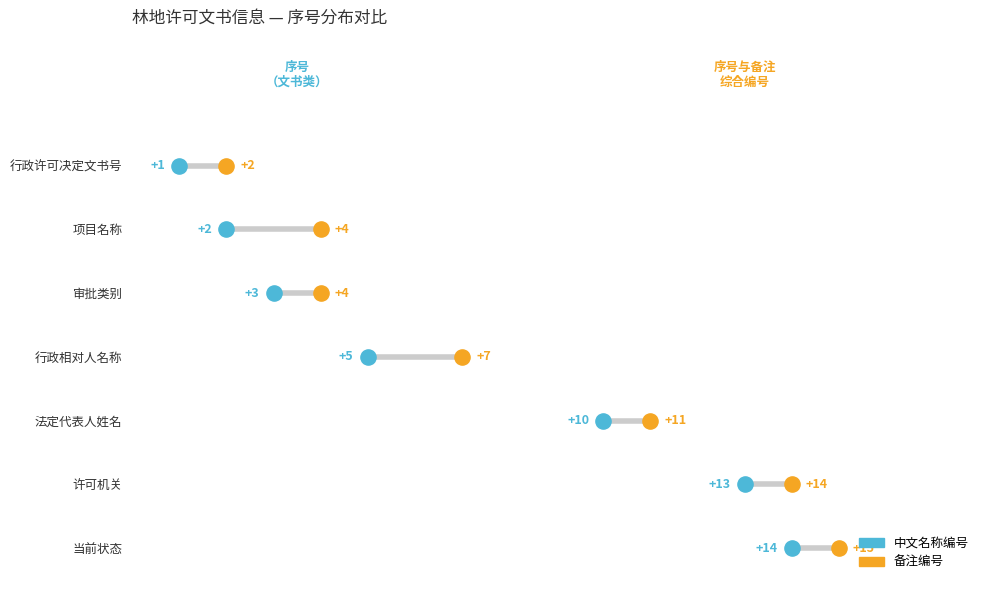

What are all the series names shown in the legend?

中文名称编号, 备注编号